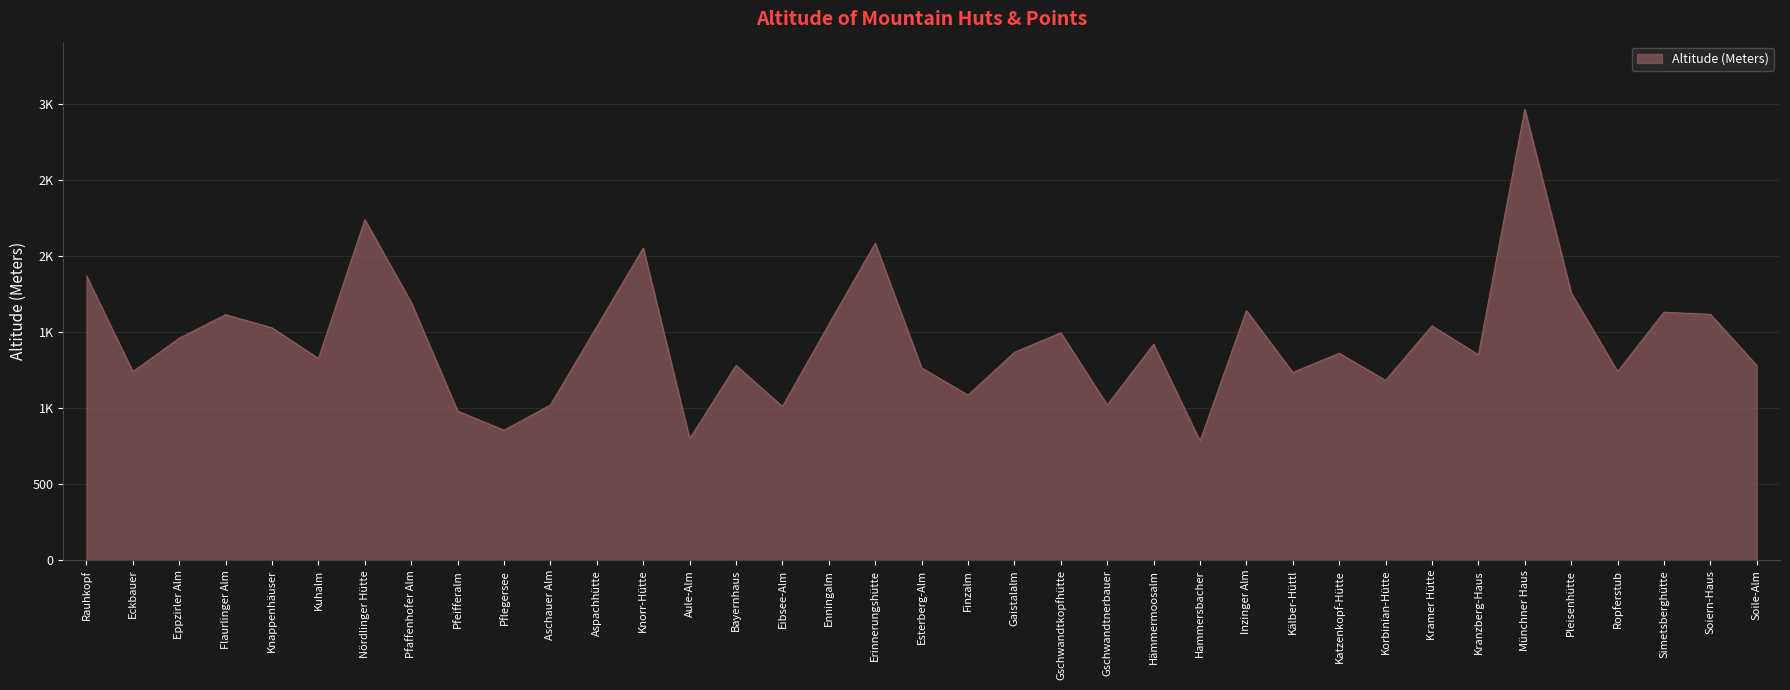

Reading left to right, transcribe all the data shown in this chart.

1869	1239	1459	1614	1527	1326	2238	1694	980	854	1020	1535	2052	798	1280	1010	1550	2083	1264	1085	1366	1495	1020	1419	783	1641	1234	1360	1182	1540	1350	2964	1757	1240	1630	1616	1280